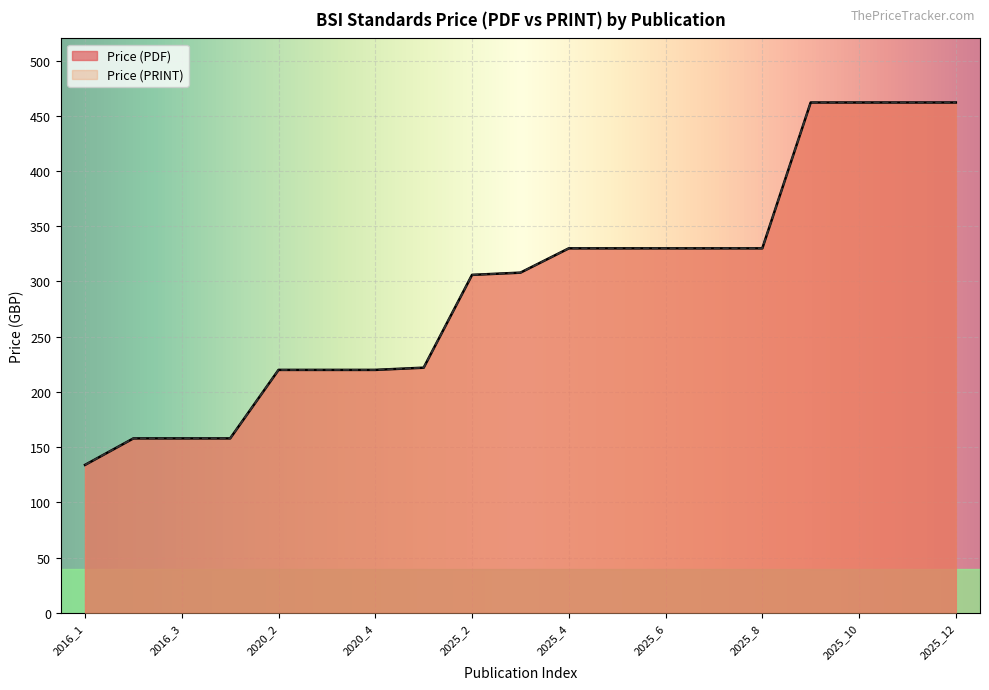

At which category is the sum across all series the highest?

2025_9